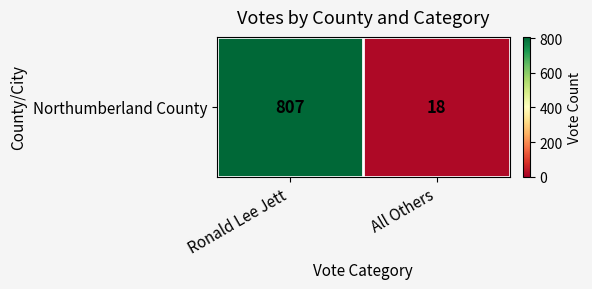

Reading left to right, list all the values displayed in this chart.

Ronald Lee Jett=807	All Others=18